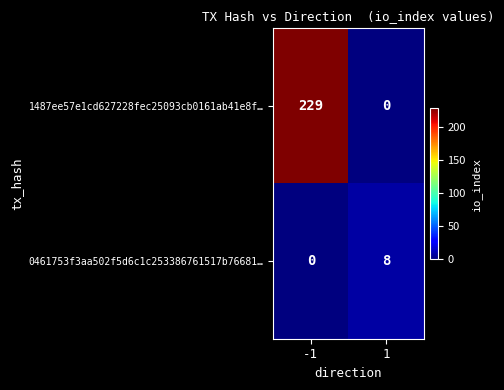

Reading left to right, transcribe all the data shown in this chart.

1487ee57e1cd627228fec25093cb0161ab41e8f…: 229	0
0461753f3aa502f5d6c1c253386761517b76681…: 0	8